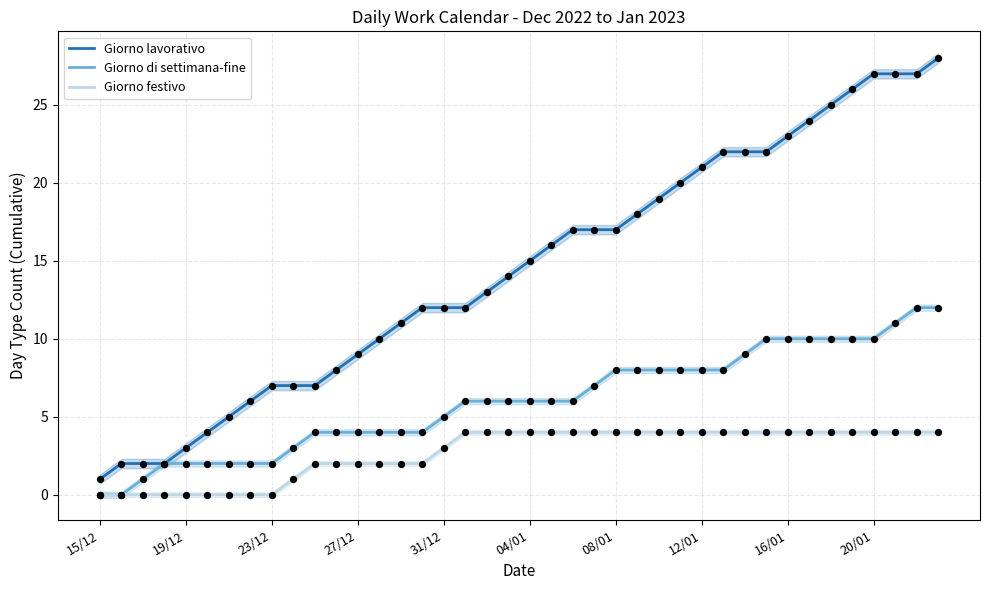

What are all the series names shown in the legend?

Giorno lavorativo, Giorno di settimana-fine, Giorno festivo